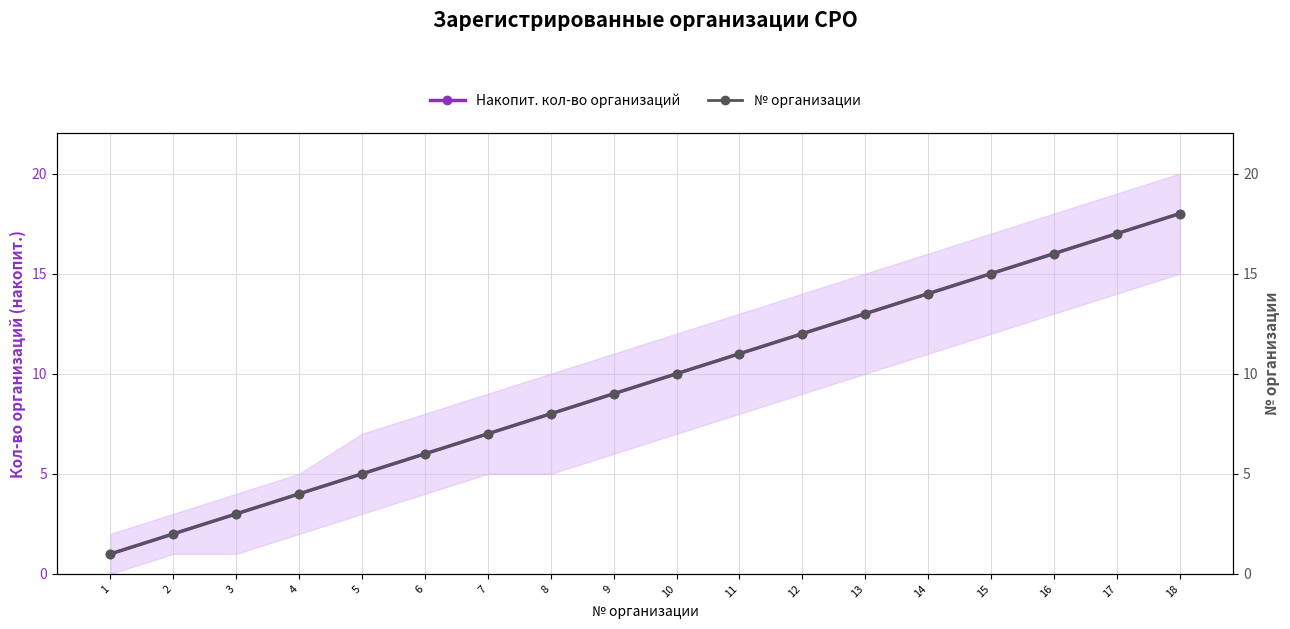

True or false: Накопит. кол-во организаций has more than 2 points higher than both neighbors.

False